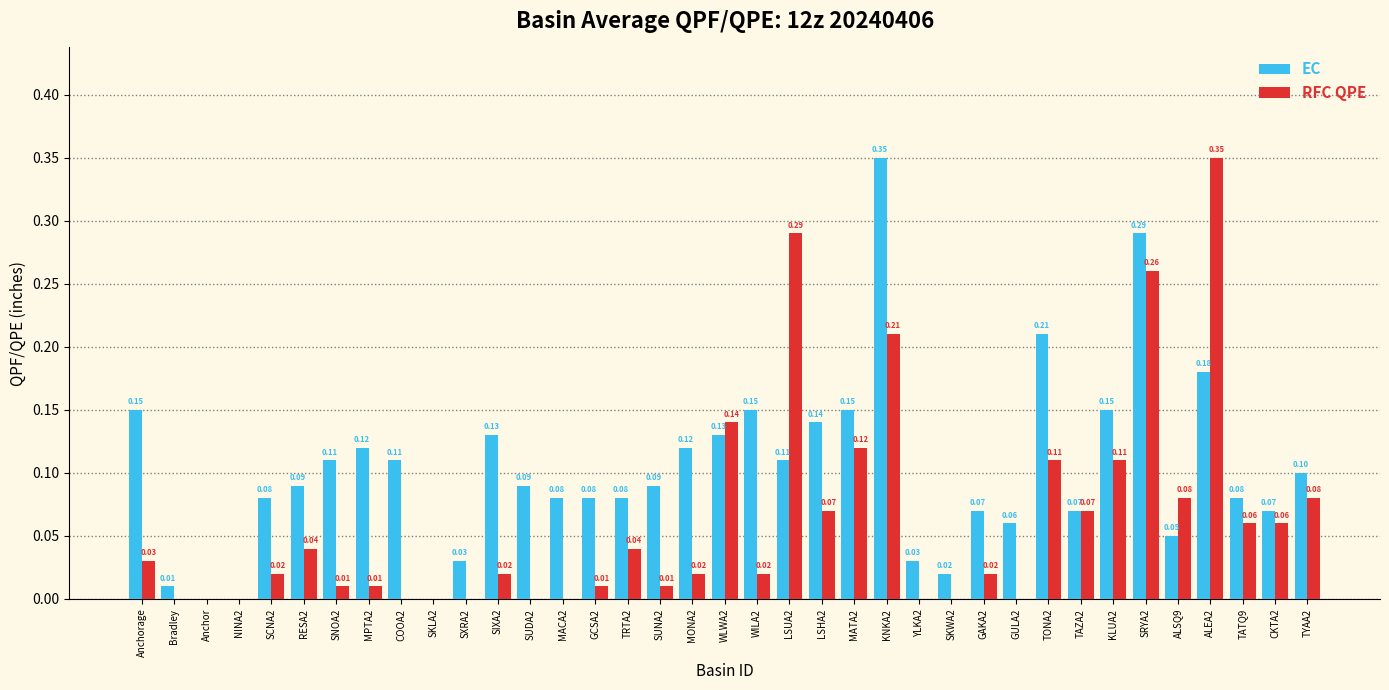

What is the approximate value of EC at SUNA2?

0.1